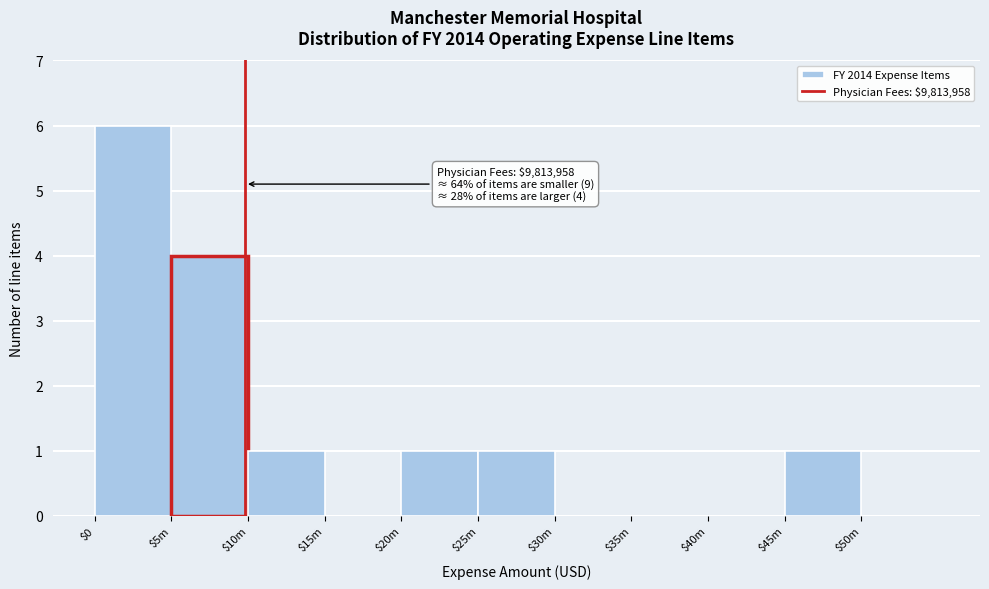

What is the sum of all values?

14